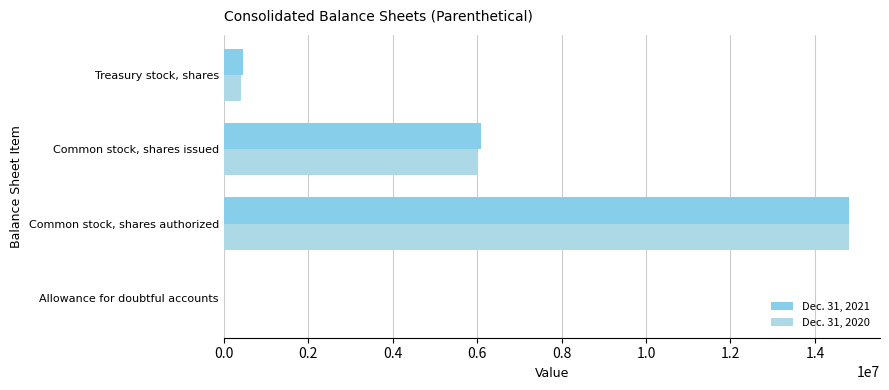

Count the number of data series in this chart.

2